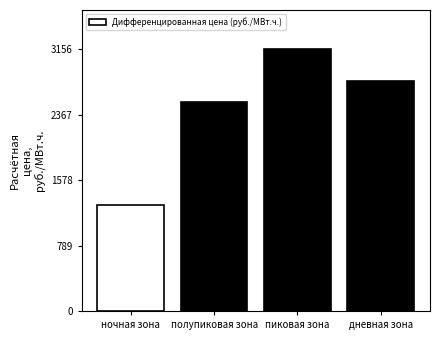

How many bars are there in total?

4